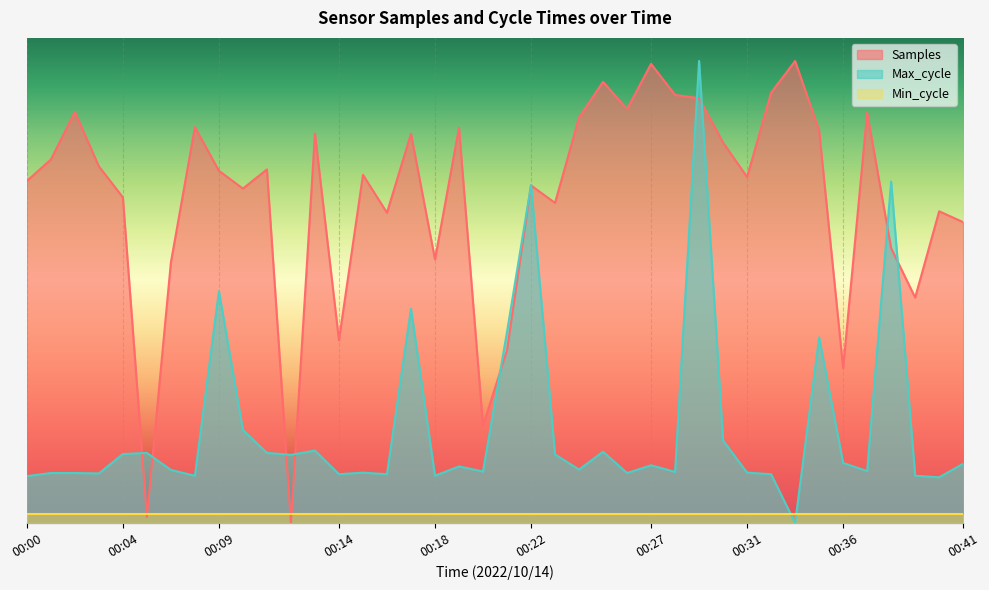

Which series has the largest total across all categories?

Samples